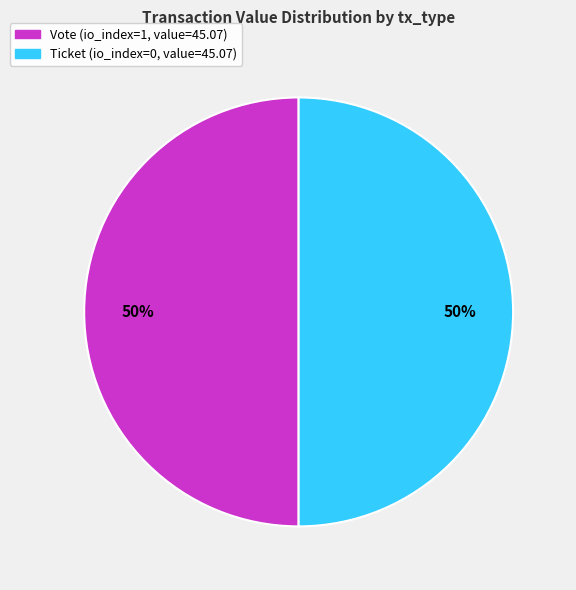

True or false: Vote accounts for 41% of the total.

False